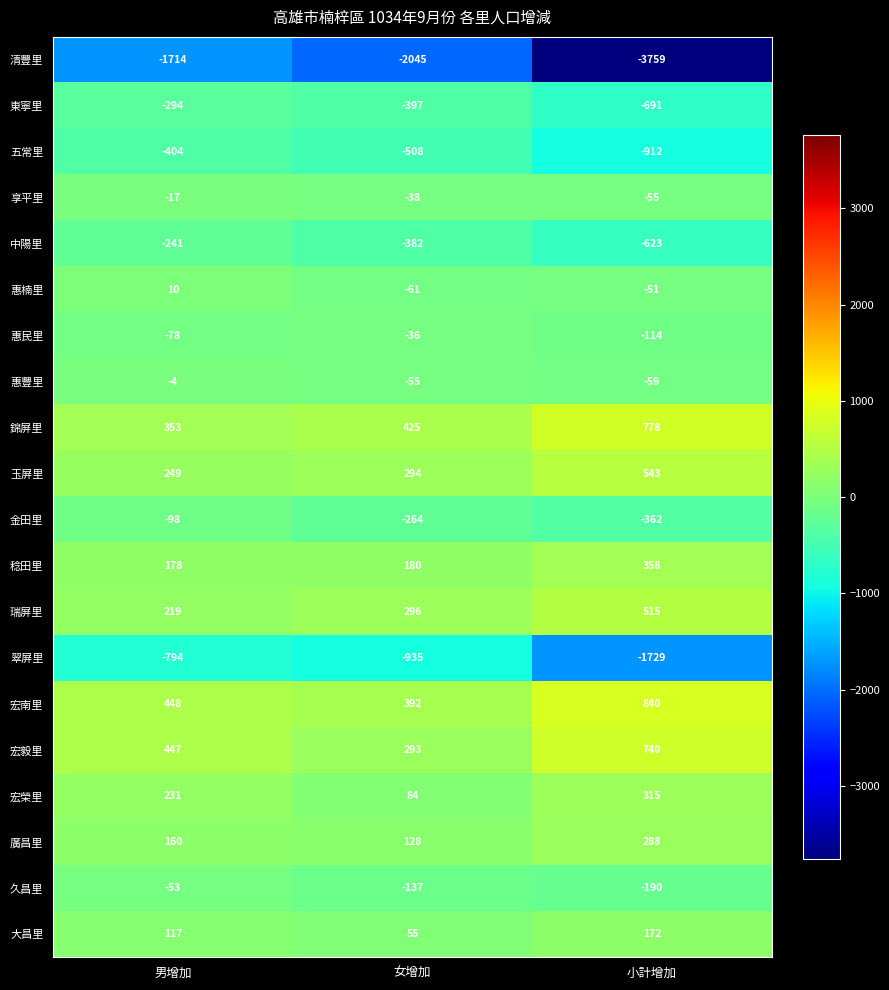

At 女增加, list the series in order from smallest to largest.

清豐里, 翠屏里, 五常里, 東寧里, 中陽里, 金田里, 久昌里, 惠楠里, 惠豐里, 享平里, 惠民里, 大昌里, 宏榮里, 廣昌里, 稔田里, 宏毅里, 玉屏里, 瑞屏里, 宏南里, 錦屏里